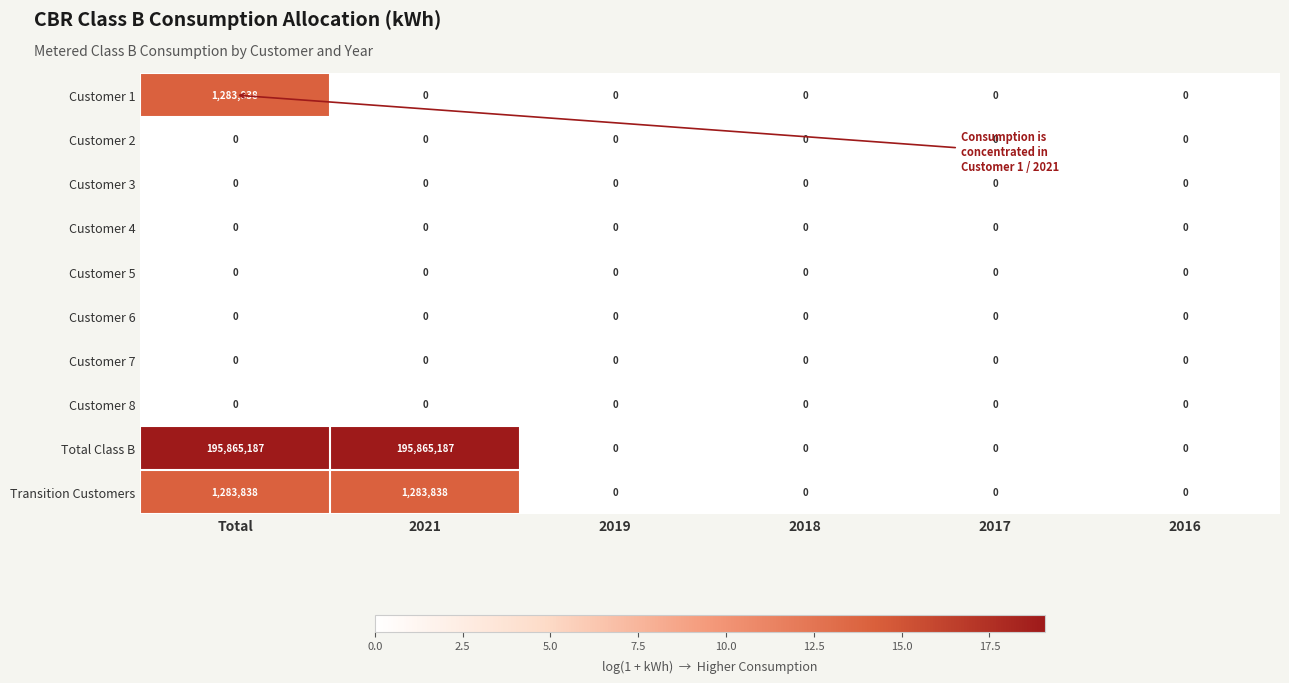

Which series has the widest spread of values?

Total Class B